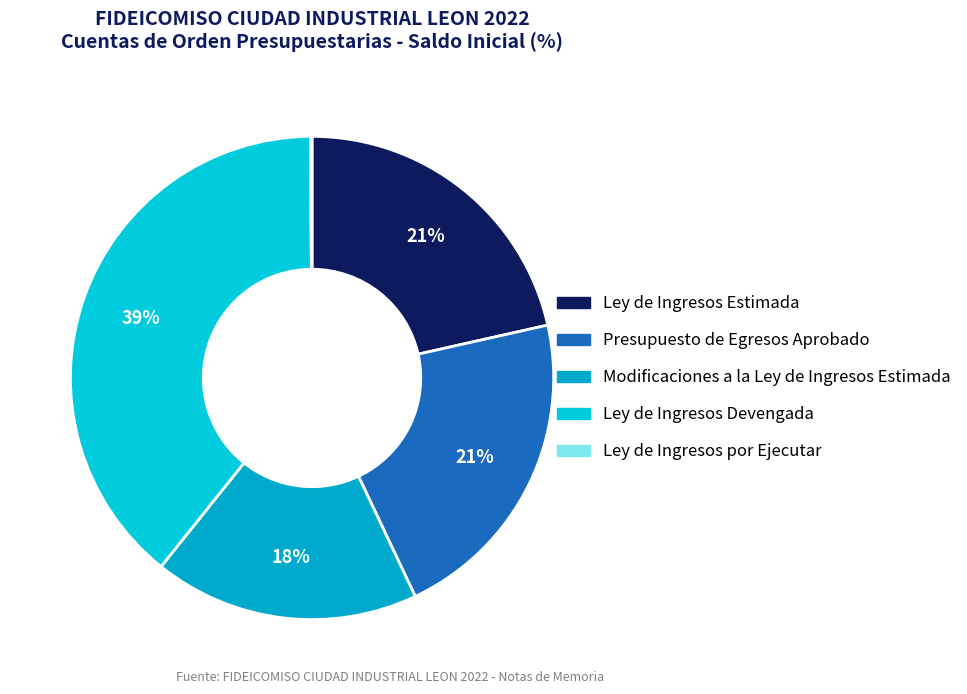

Which category has the biggest portion of the pie?

Ley de Ingresos Devengada